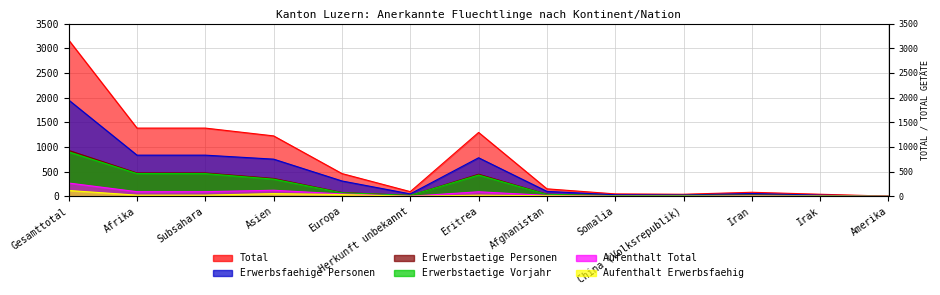

At which category does Erwerbsfaehige Personen reach its first local peak?

Eritrea